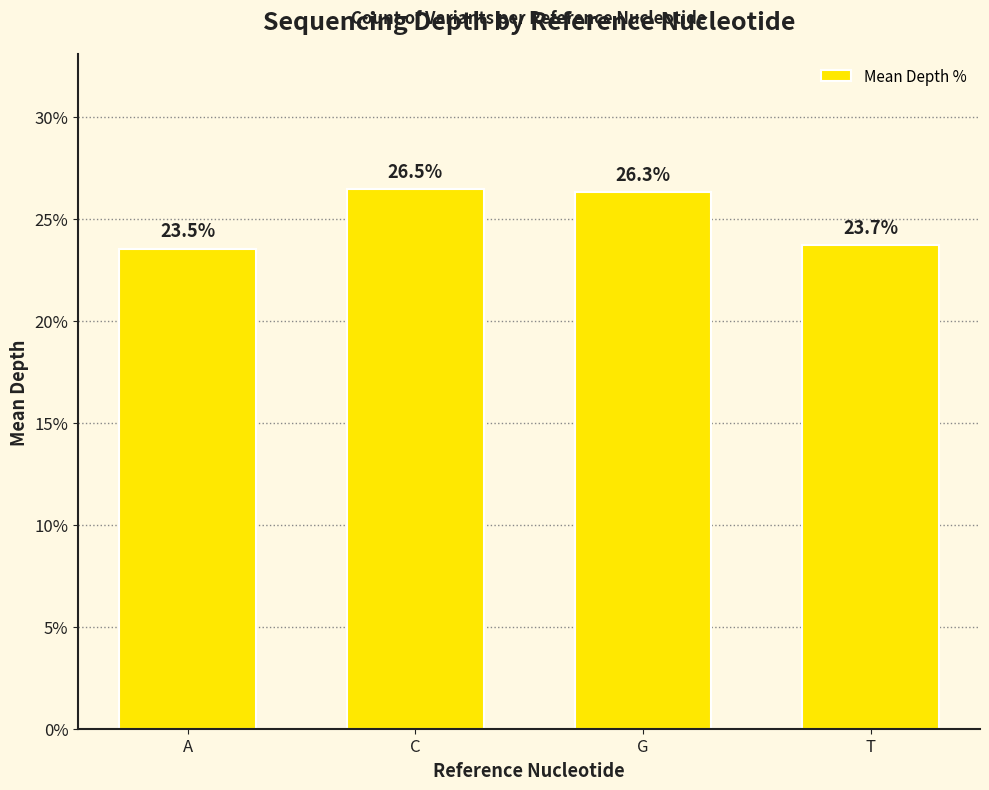

What value does the data have at T?

23.7